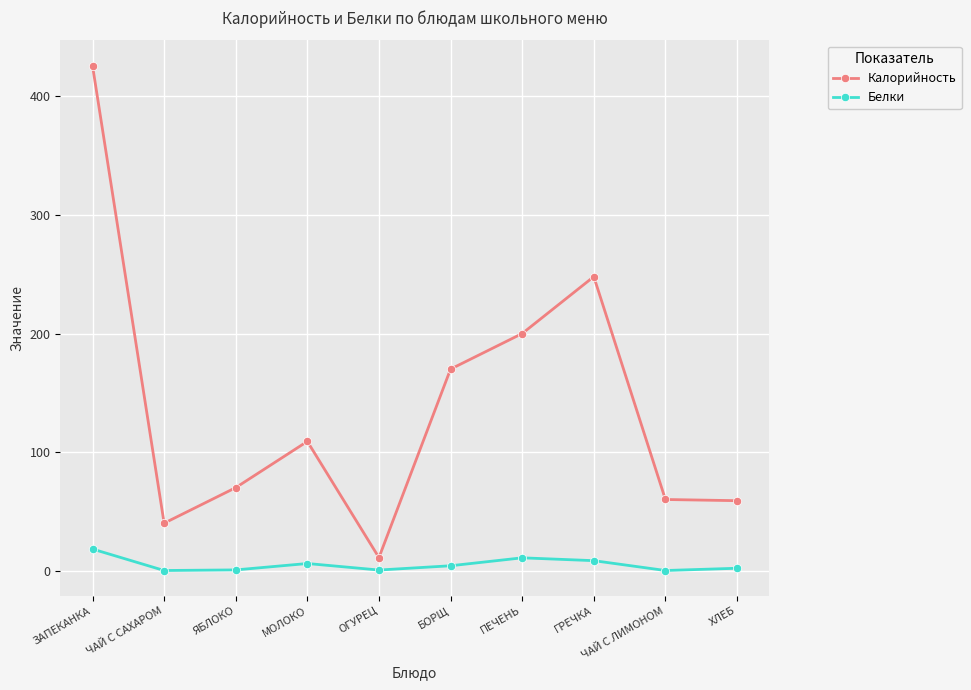

How many values in the Белки series are below 4?

5